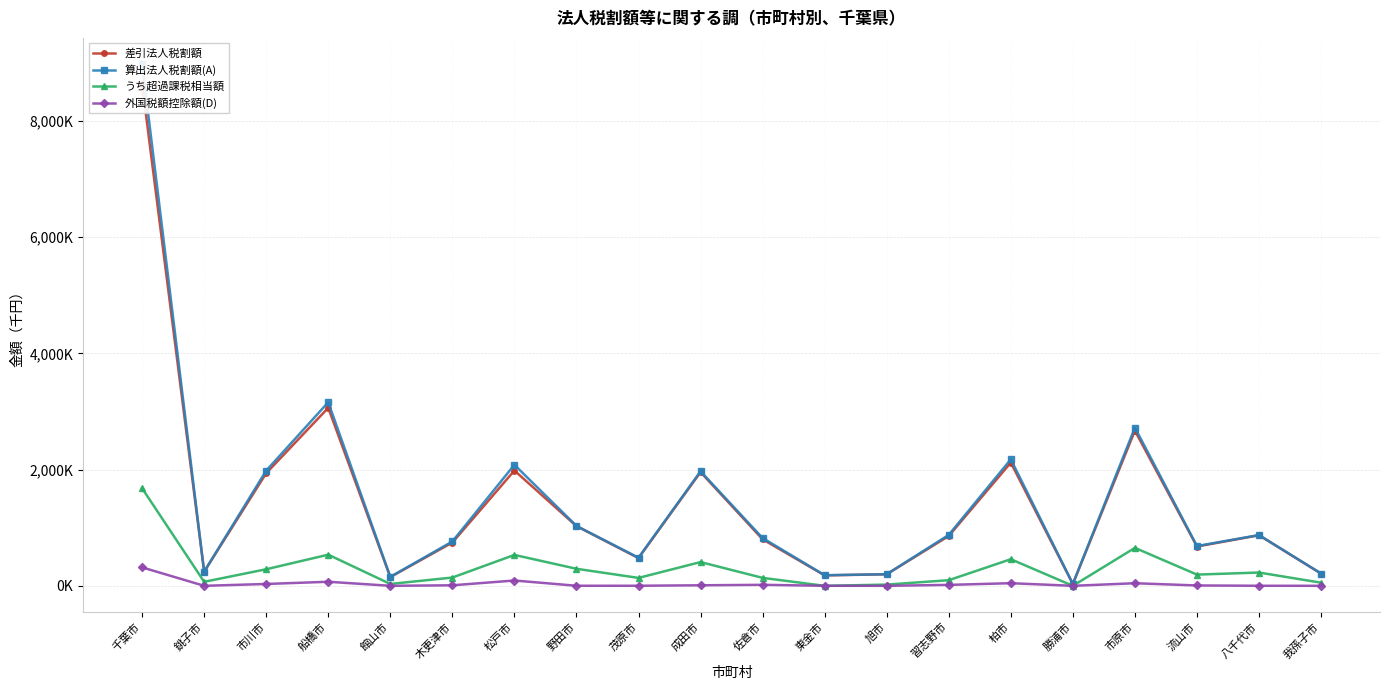

What is the label of the 3rd point from the left?

市川市